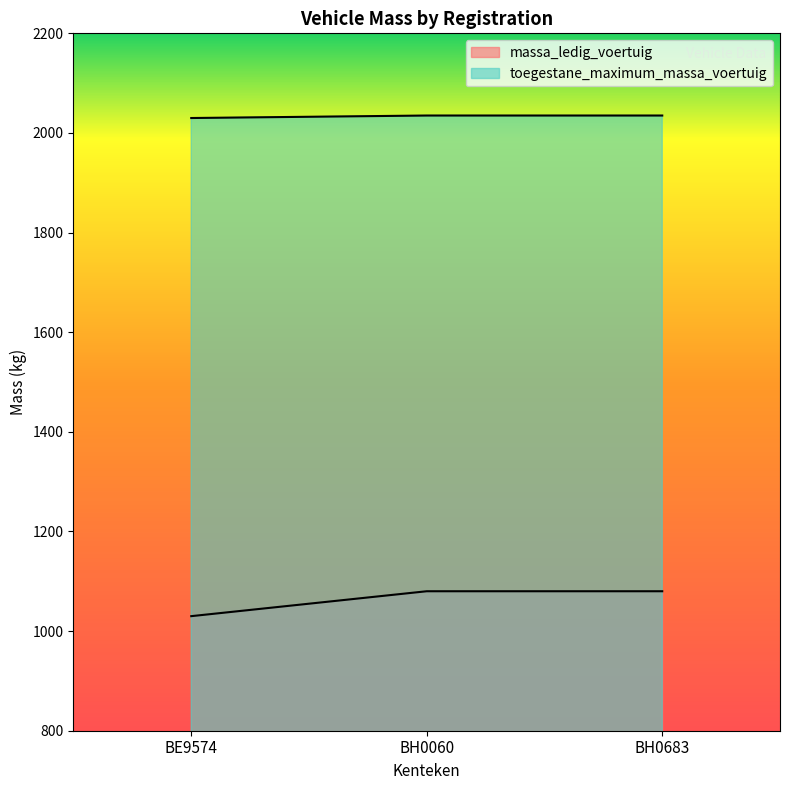

What is the label of the 1st point from the left?

BE9574